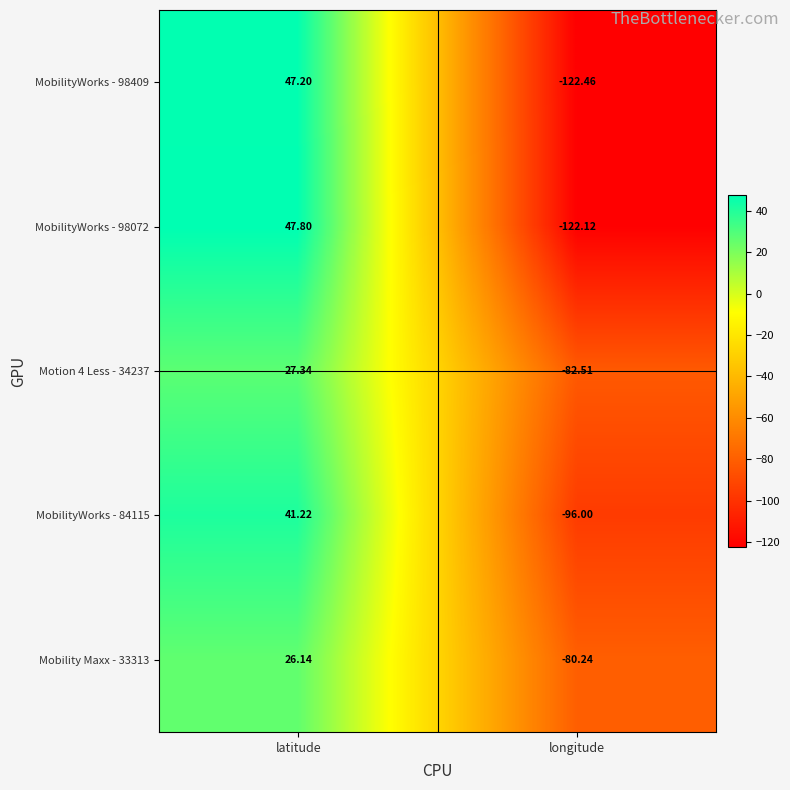

Rank the categories by MobilityWorks - 84115 value from highest to lowest.

latitude, longitude